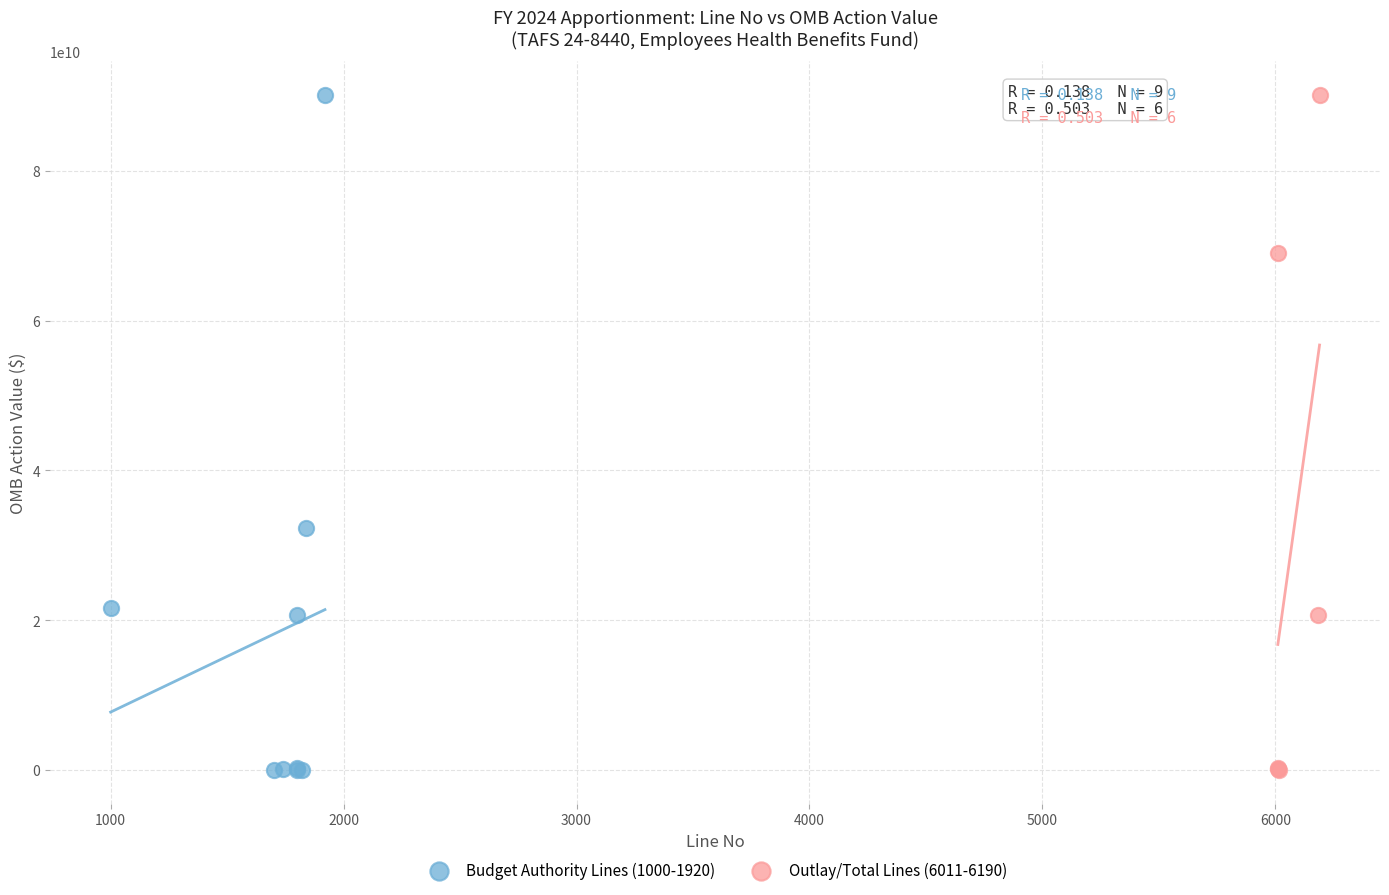

What are all the series names shown in the legend?

Budget Authority Lines (1000-1920), Outlay/Total Lines (6011-6190)